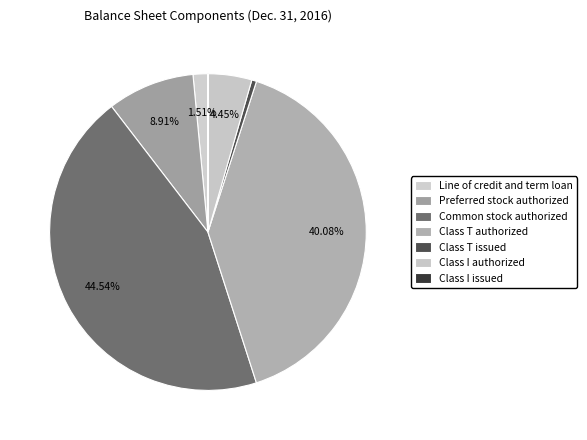

Do Common stock authorized and Class I issued together represent more than half of the pie?

No